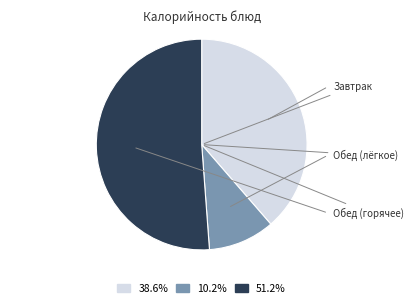

How many segments does this pie chart have?

3